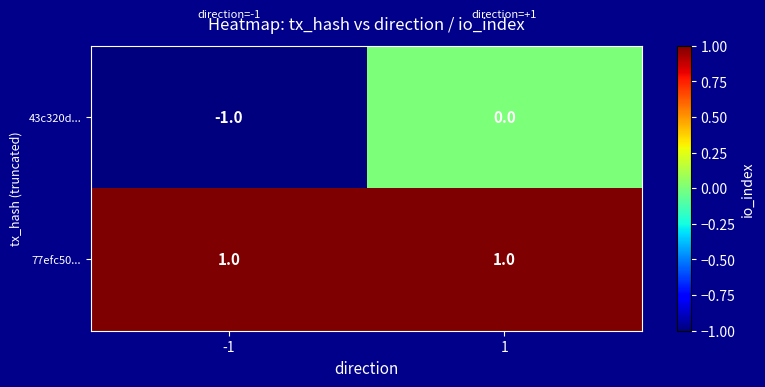

The 77efc50... series shows 0 at -1. True or false?

False